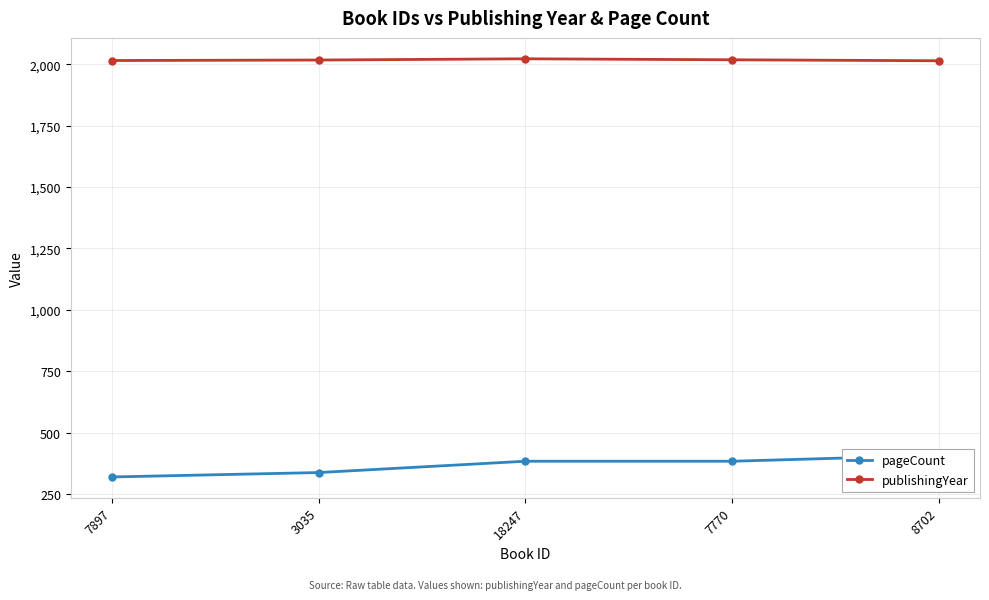

What is the label of the 4th point from the right?

3035